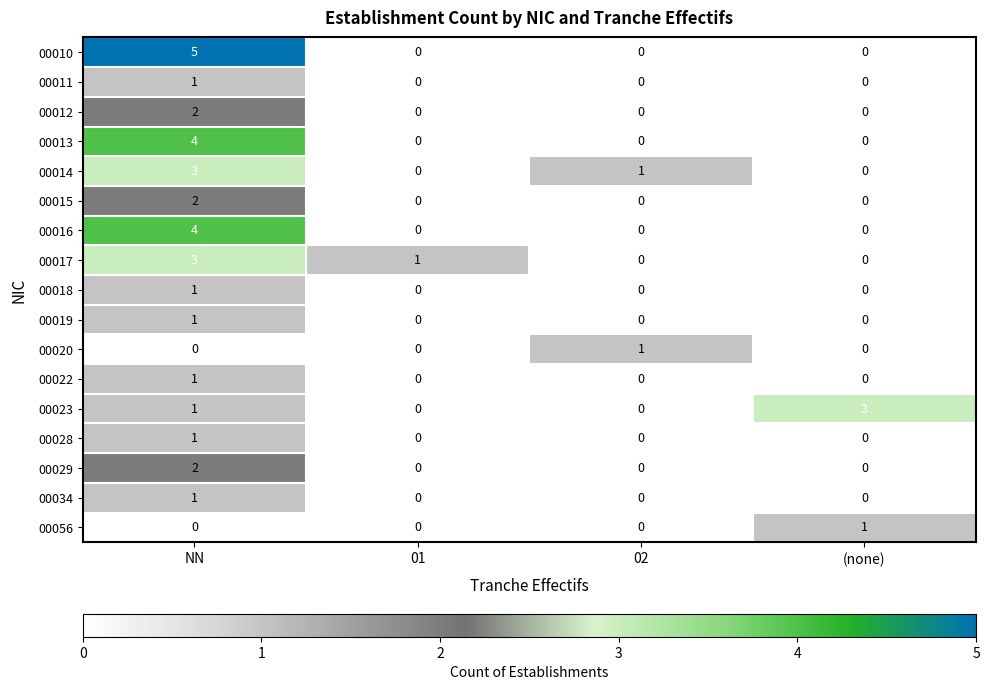

Which series has the largest total across all categories?

00010